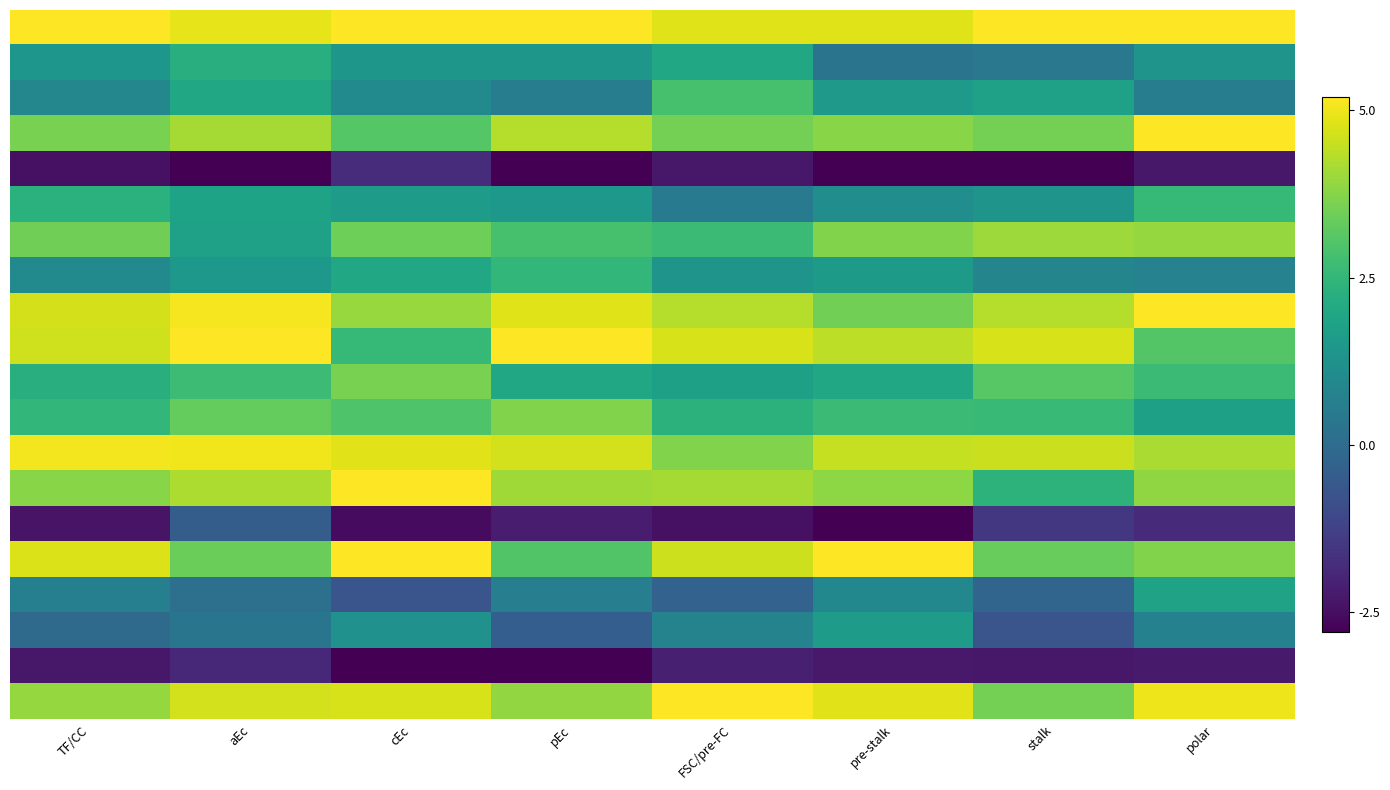

At which category is the sum across all series the highest?

aEc